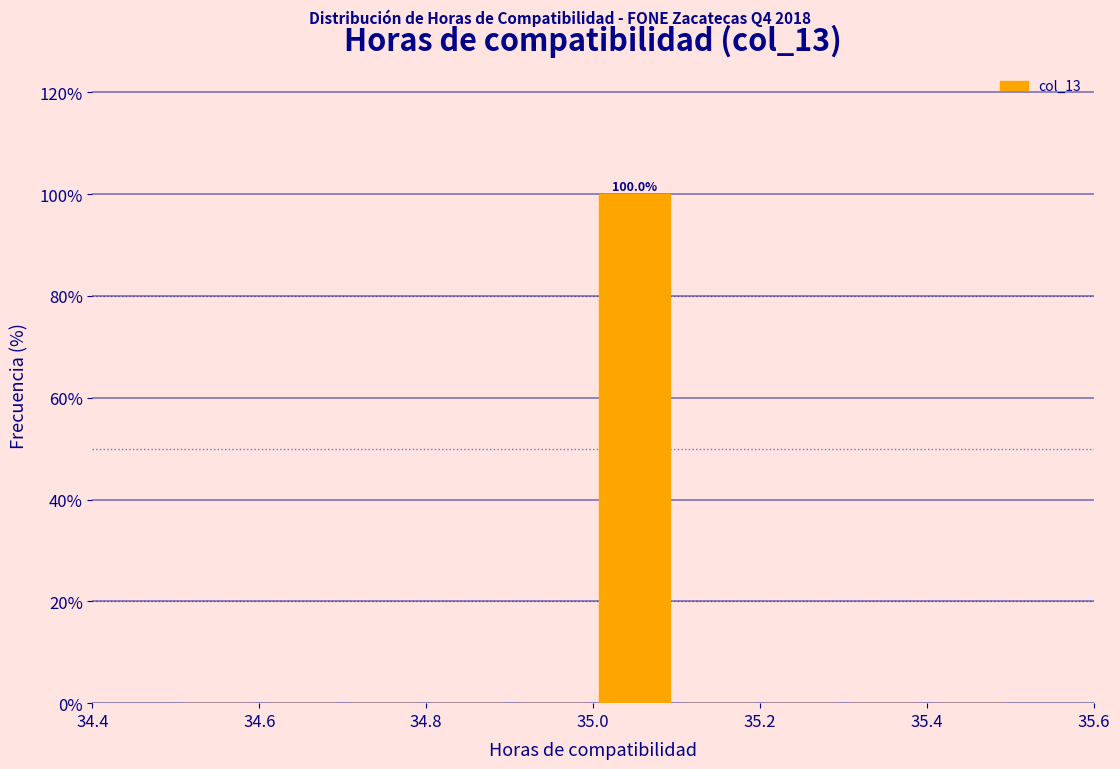

Over which range of the x-axis is the bar tallest?

35.0 to 35.1